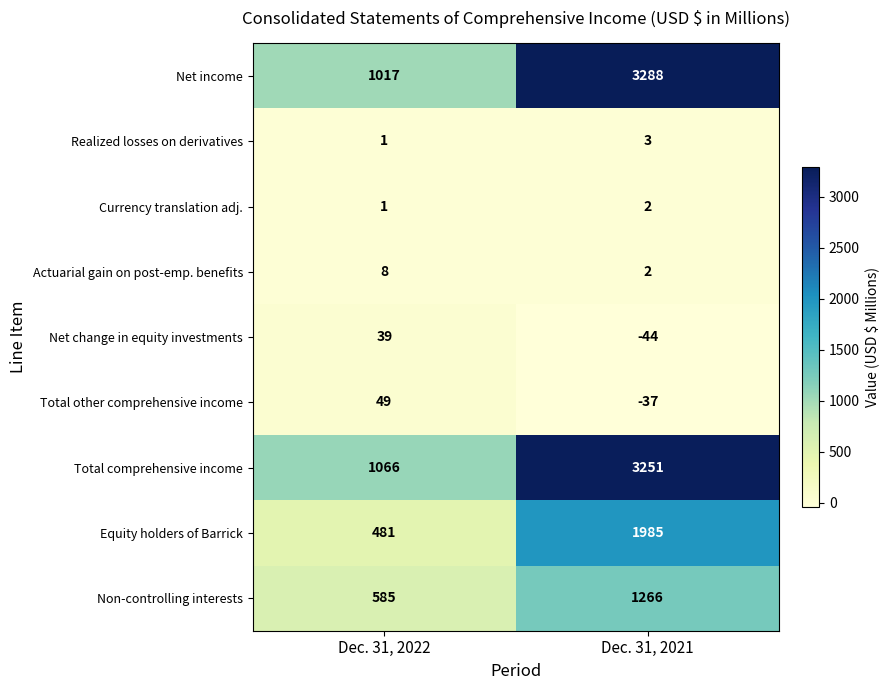

Rank the series by their maximum value, from lowest to highest.

Currency translation adj., Realized losses on derivatives, Actuarial gain on post-emp. benefits, Net change in equity investments, Total other comprehensive income, Non-controlling interests, Equity holders of Barrick, Total comprehensive income, Net income